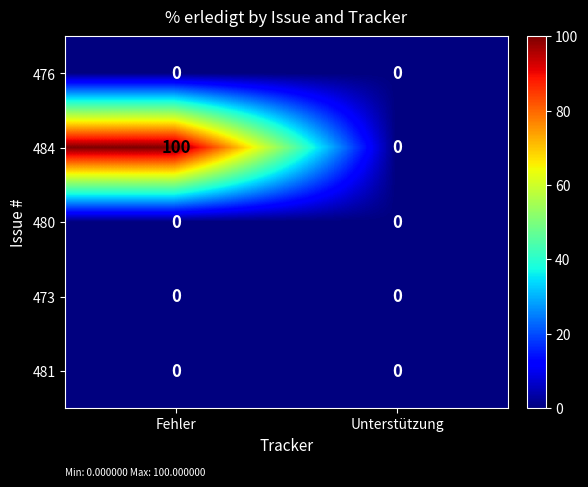

At which category is the sum across all series the highest?

Fehler